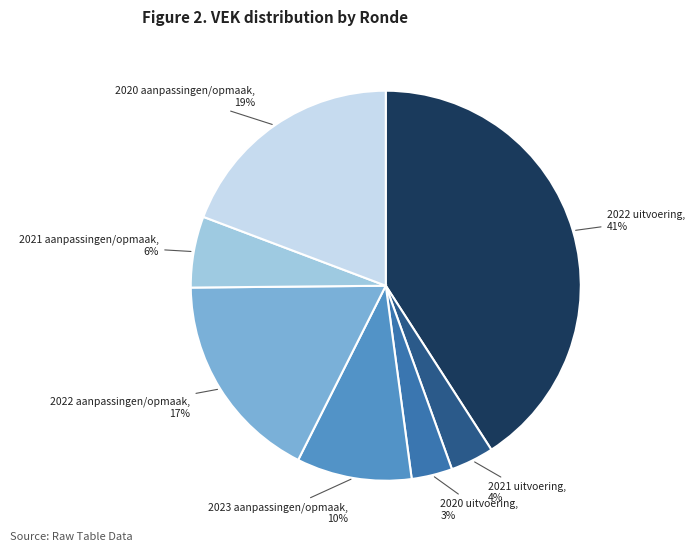

Is there any slice that represents more than half of the pie?

No